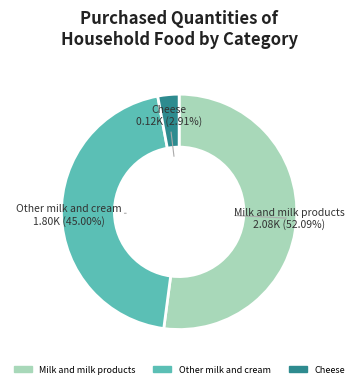

To the nearest percent, what portion does Milk and milk products represent?

52%